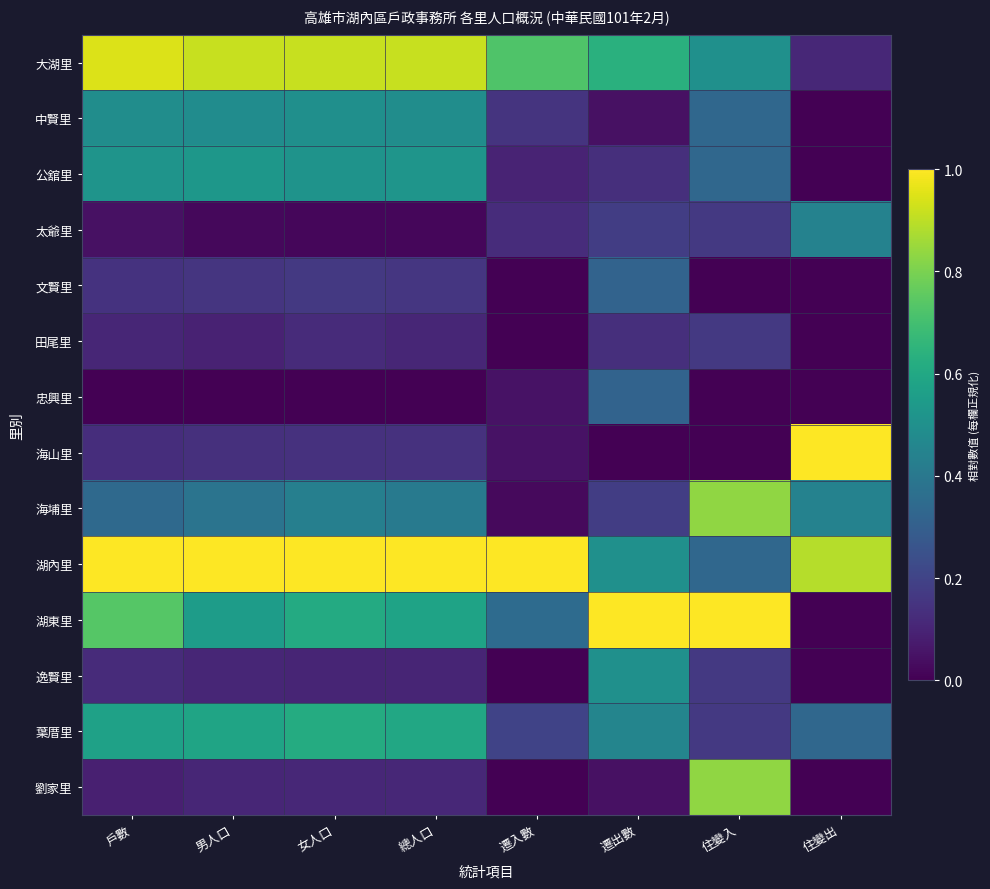

Which series has the largest total across all categories?

湖內里